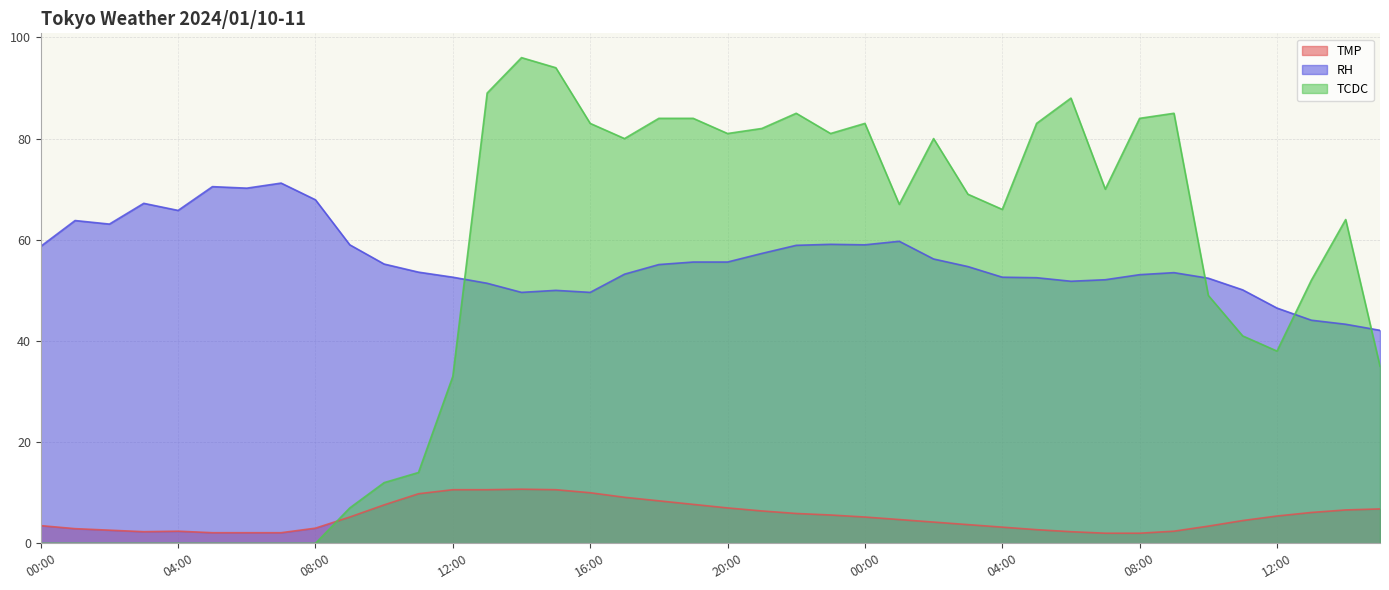

Which category has the lowest value across all series?

00:00